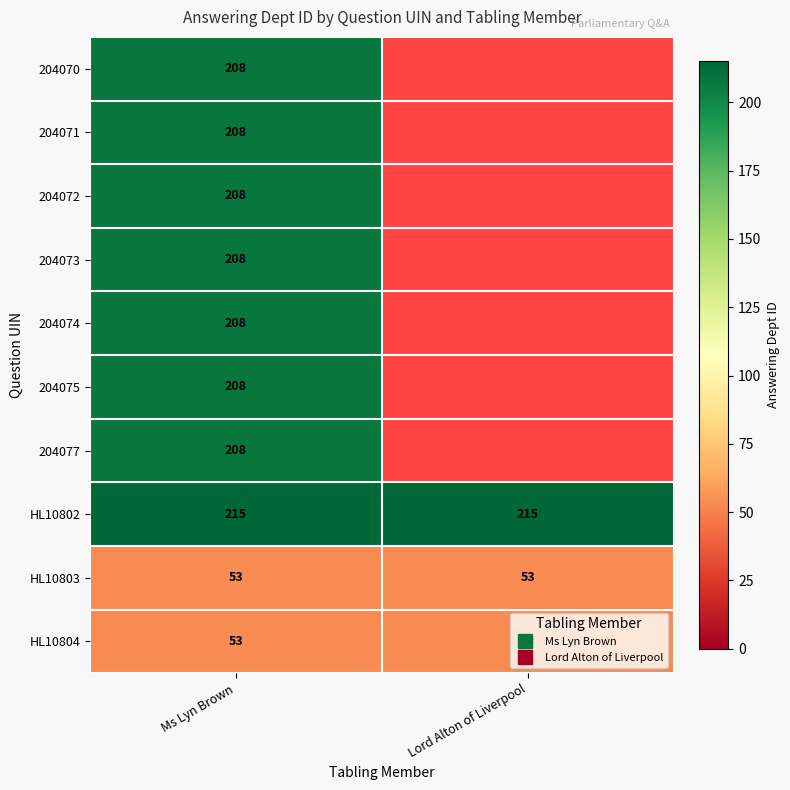

At which label is 204077 closest to 208?

Ms Lyn Brown